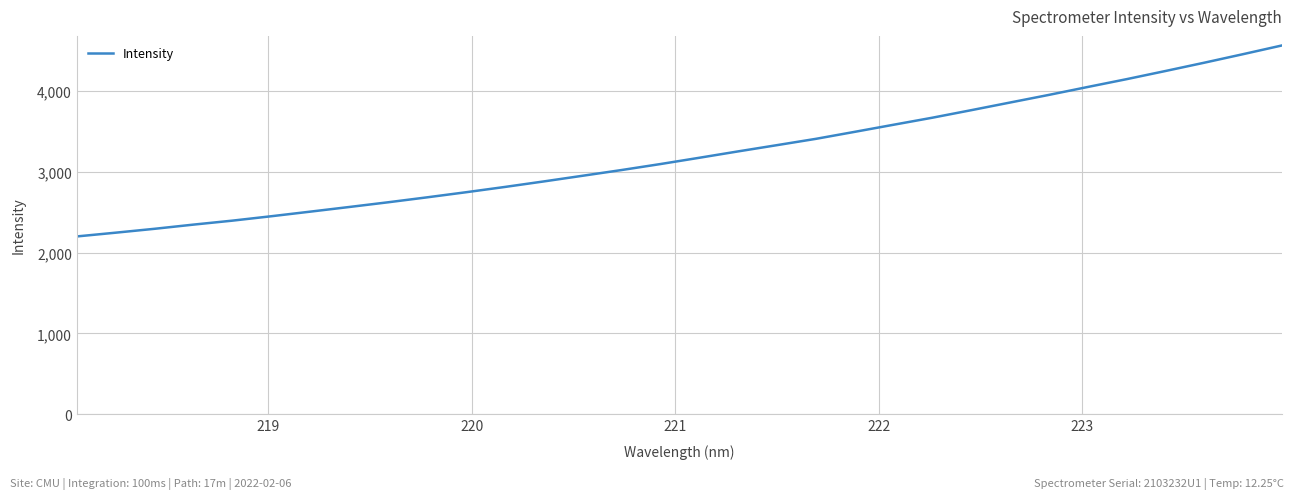

What is the maximum value shown in the chart?

4563.1